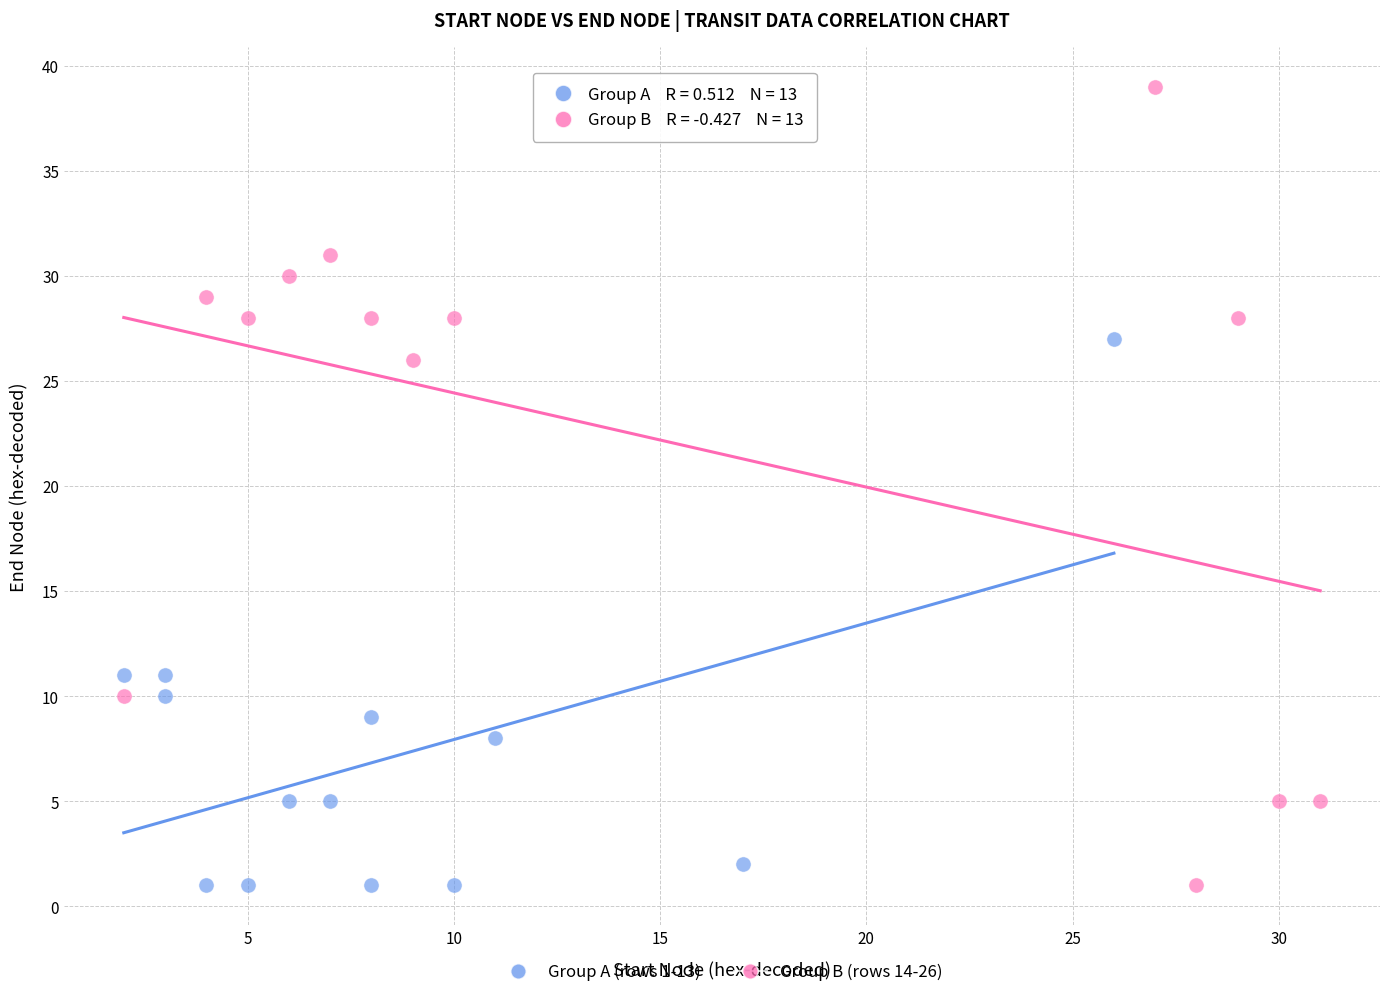

Which series has the widest spread of Y values?

Group B (rows 14-26)